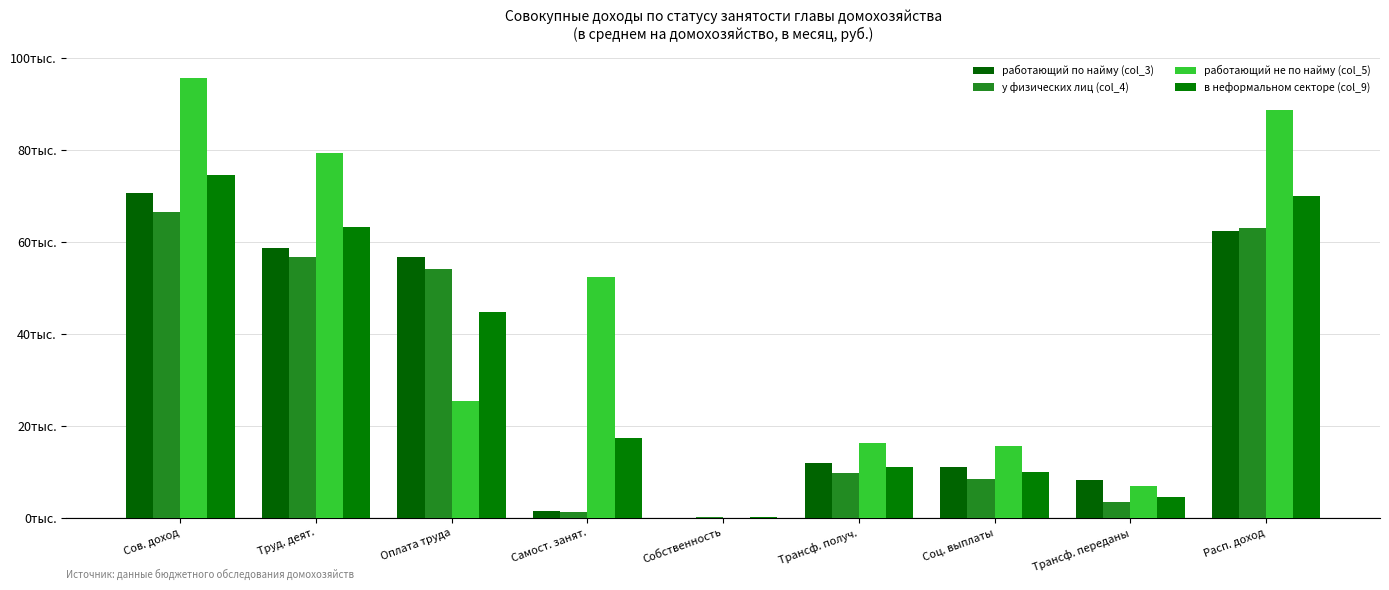

What is the label of the 9th bar from the left?

Расп. доход